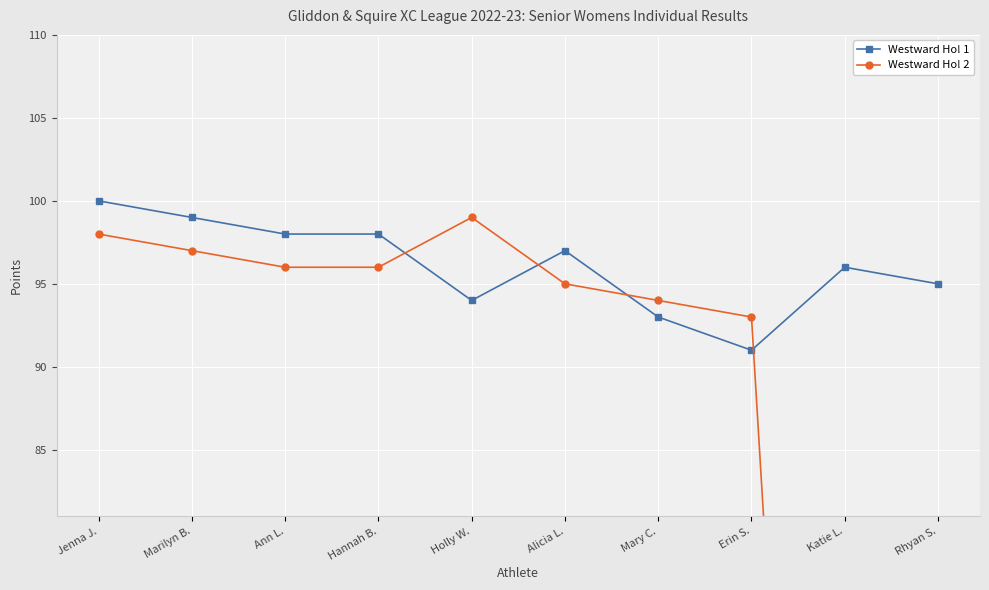

Count the number of categories in the chart.

10